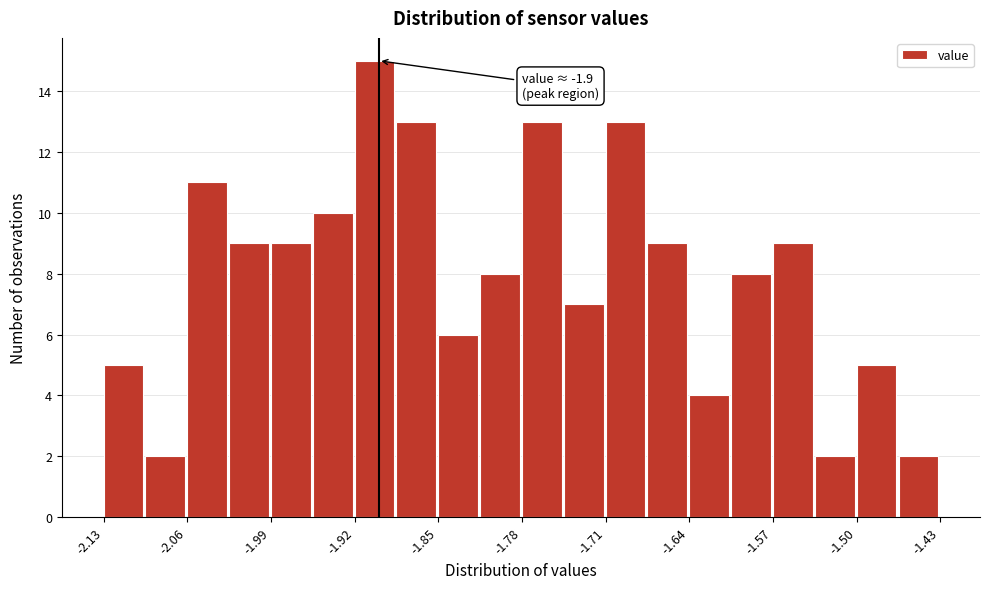

Read against the x-axis, roughly where is the centre of the tallest bar?

-1.90